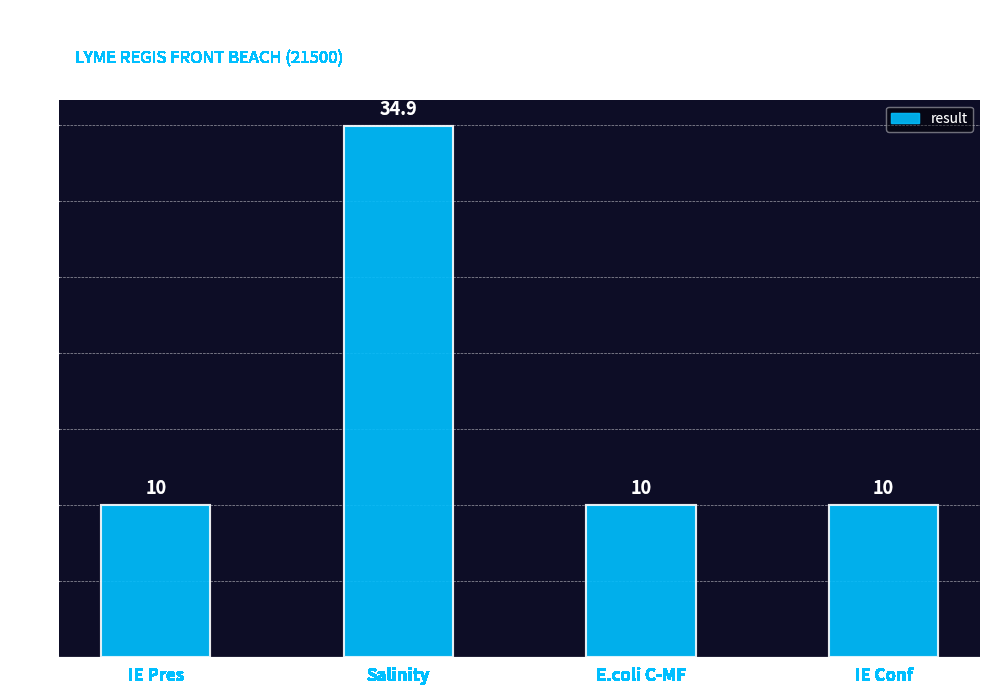

Reading right to left, list all the values displayed in this chart.

IE Conf=10.0	E.coli C-MF=10.0	Salinity=34.9	IE Pres=10.0